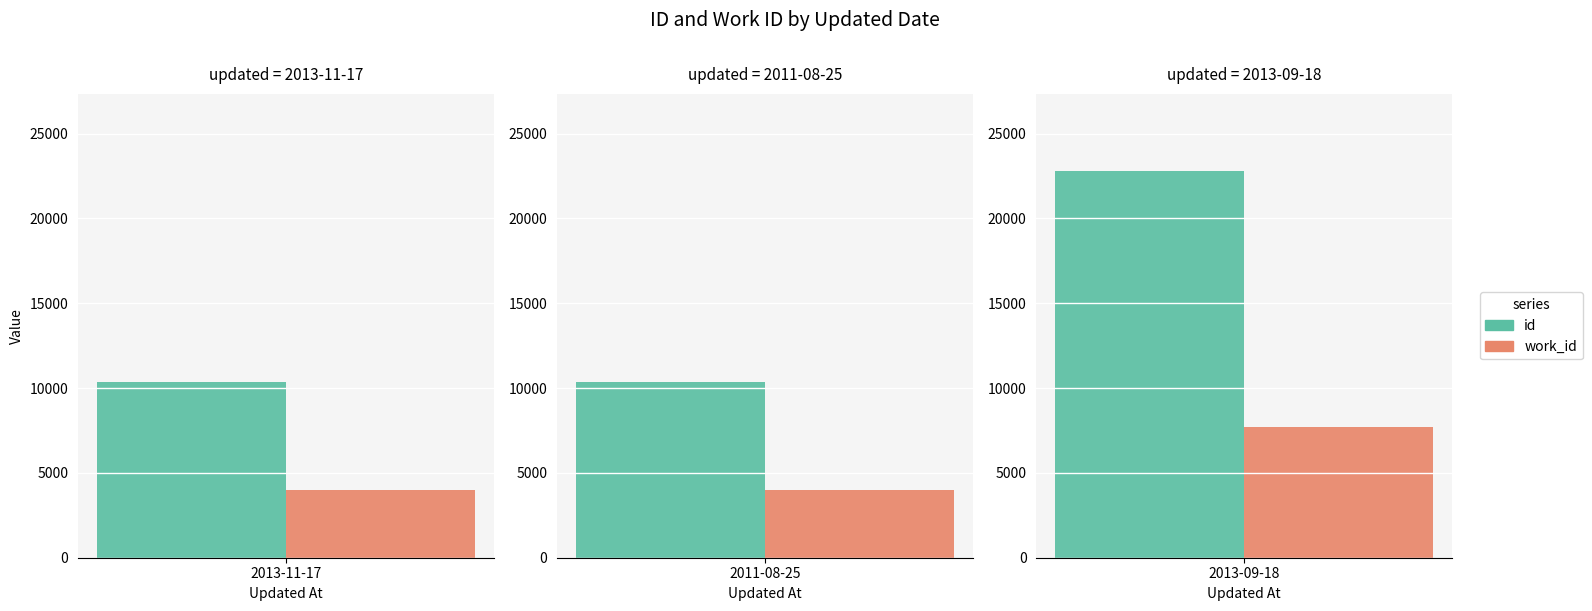

Which series has the largest total across all categories?

id